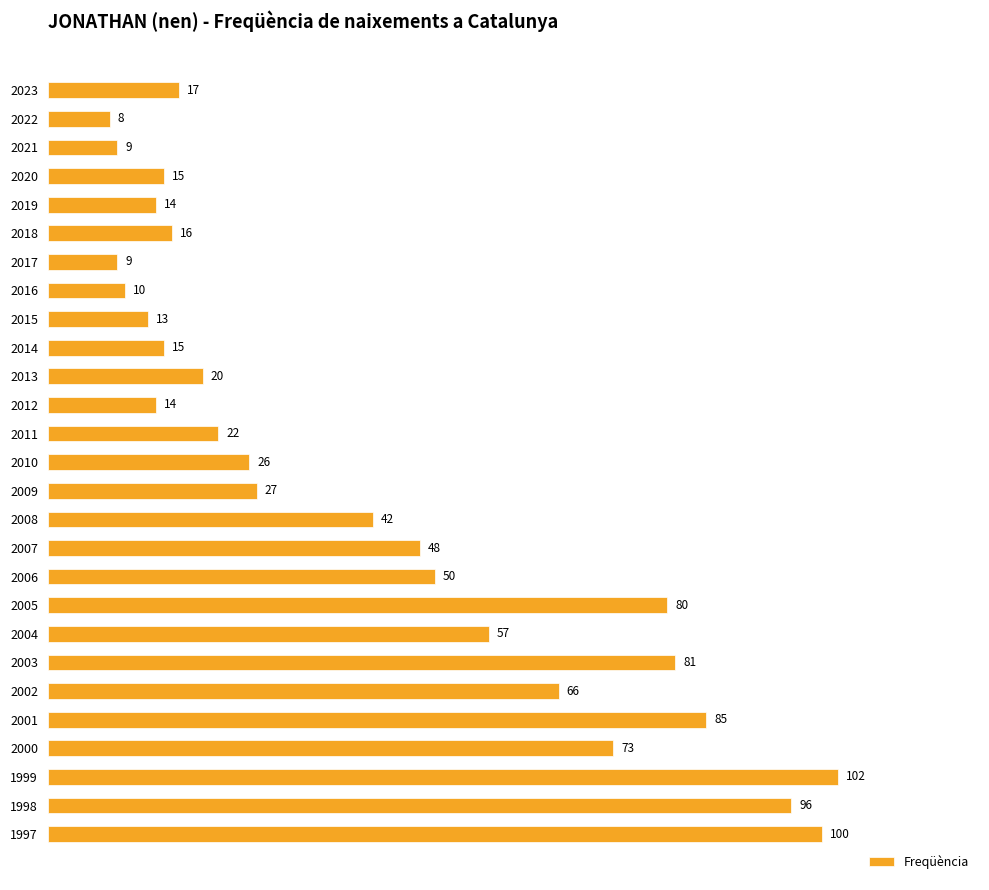

At which label is the value closest to 55?

2004